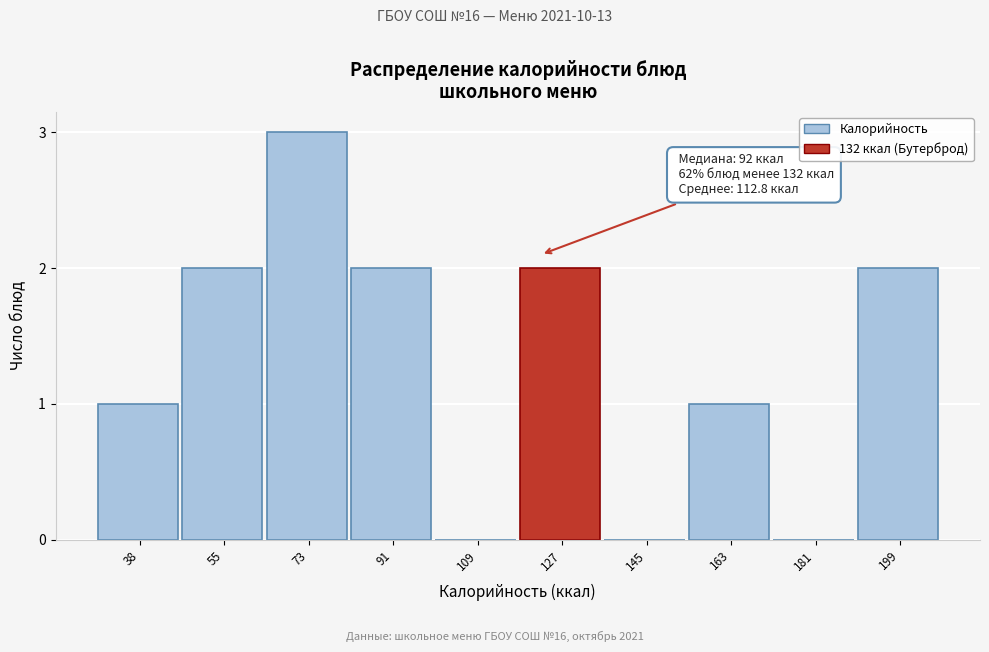

Reading left to right, transcribe all the data shown in this chart.

38=1	55=2	73=3	91=2	109=0	127=2	145=0	163=1	181=0	199=2